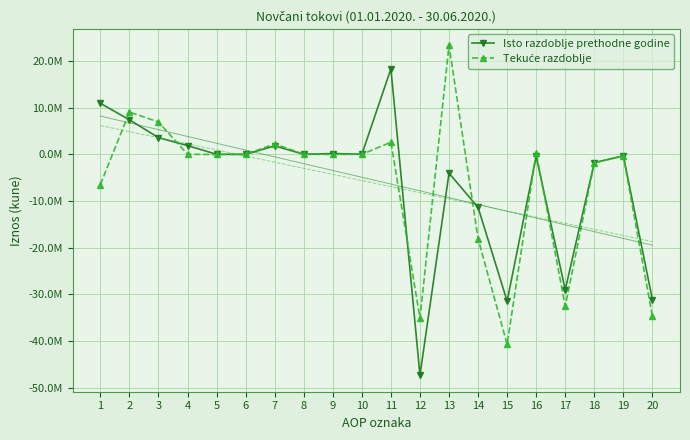

List the series in order of their peak value, highest first.

Tekuće razdoblje, Isto razdoblje prethodne godine